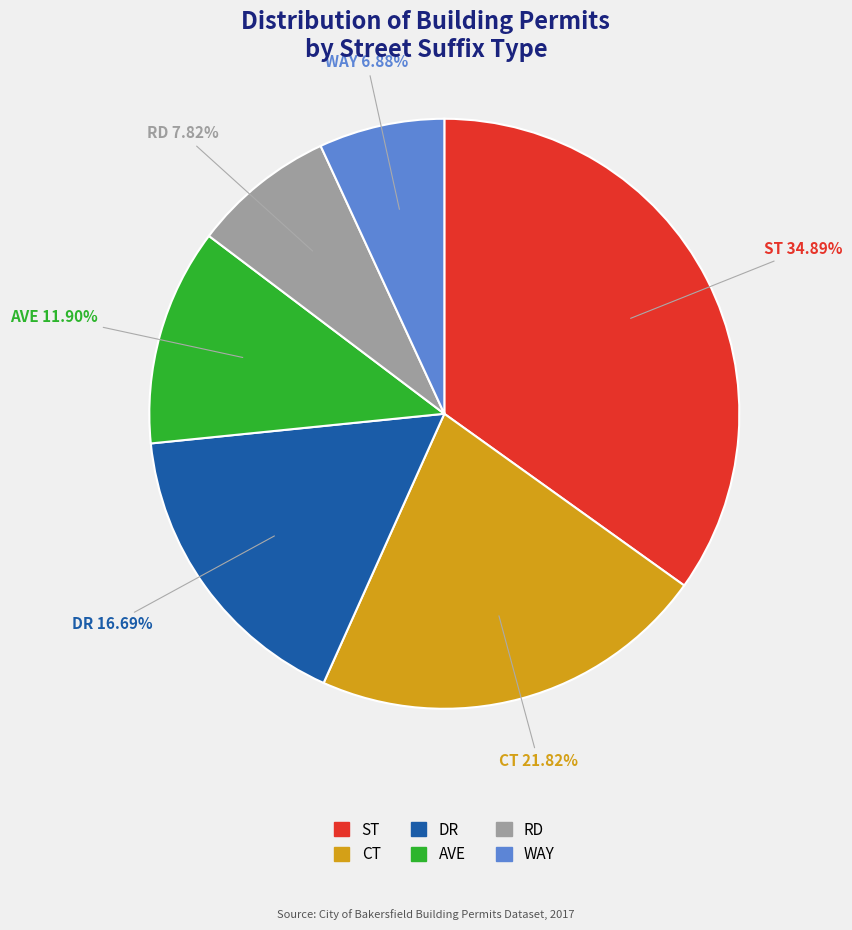

To the nearest percent, what portion does AVE represent?

12%